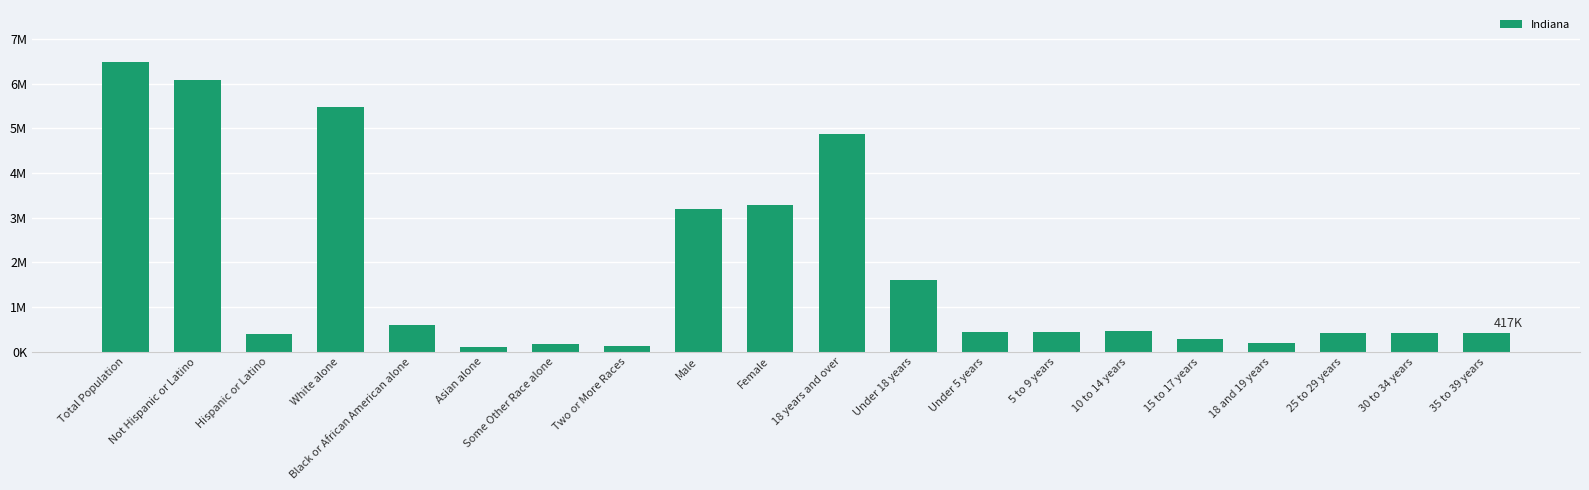

What is the ratio of the value at 25 to 29 years to the value at 5 to 9 years?

0.9